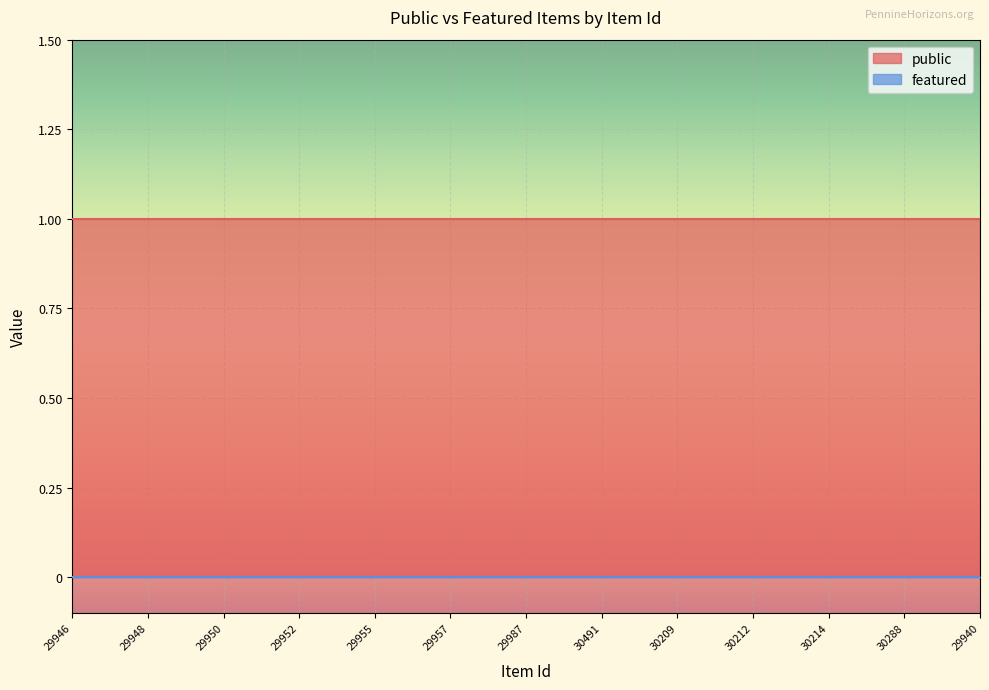

True or false: featured has more than 2 interior local peaks.

False